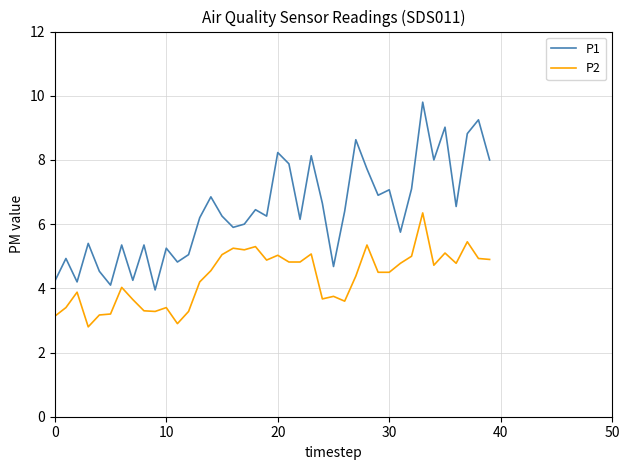

True or false: P2 and P1 cross at least once.

False